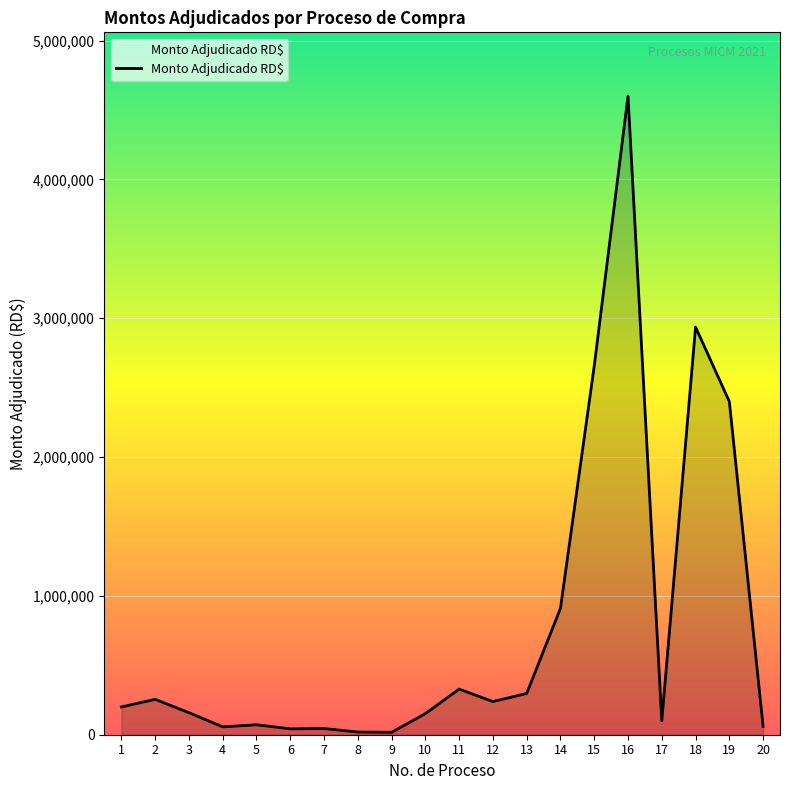

What is the change in value from 13 to 14?

+613140.0